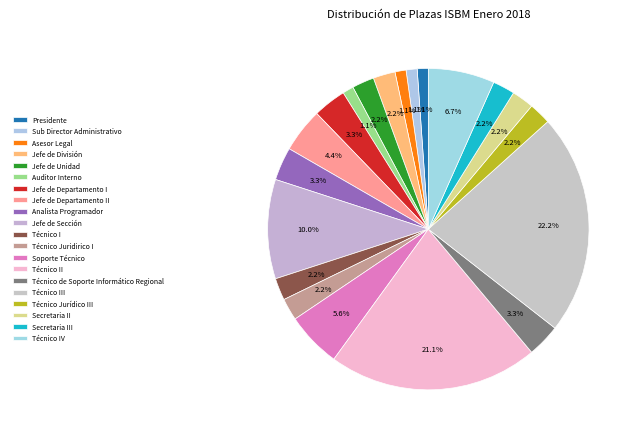

How many slices are in this pie chart?

20